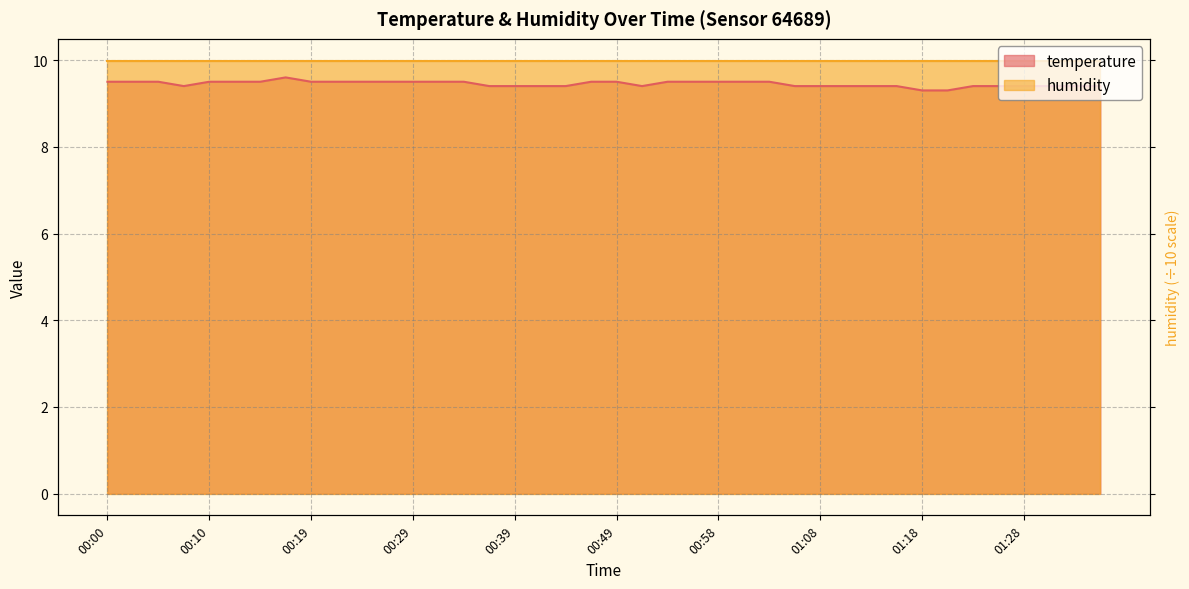

What is the difference between the second highest and minimum values?

0.2